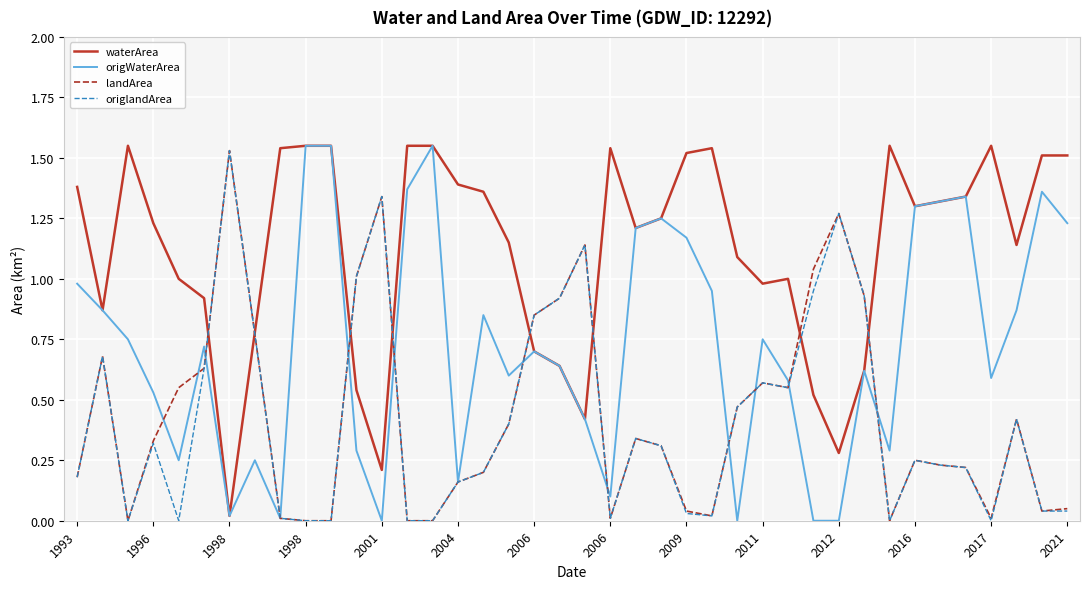

Which series has the largest total across all categories?

waterArea